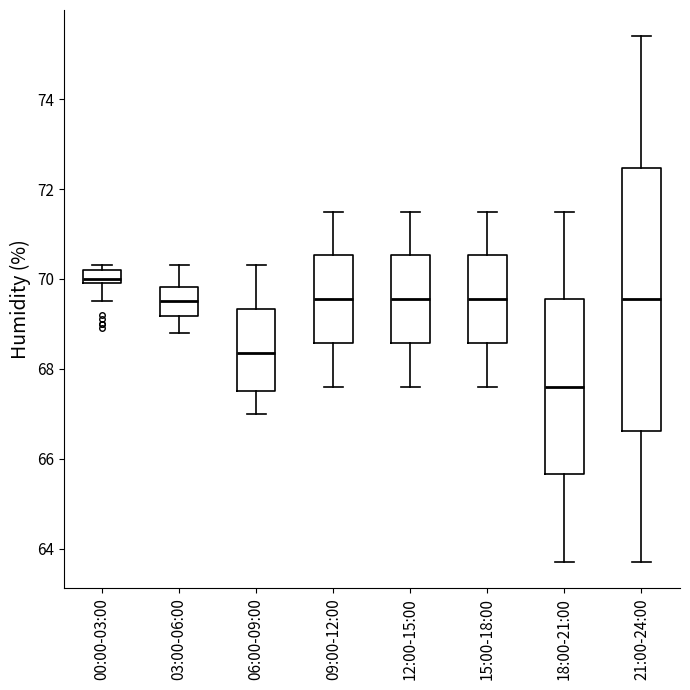

Which box's median line is the highest?

00:00-03:00